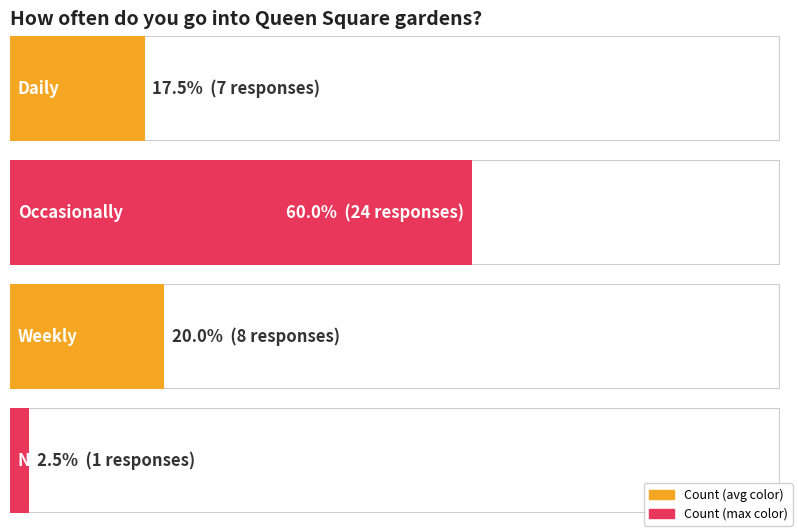

What is the label of the 2nd bar from the left?

Occasionally